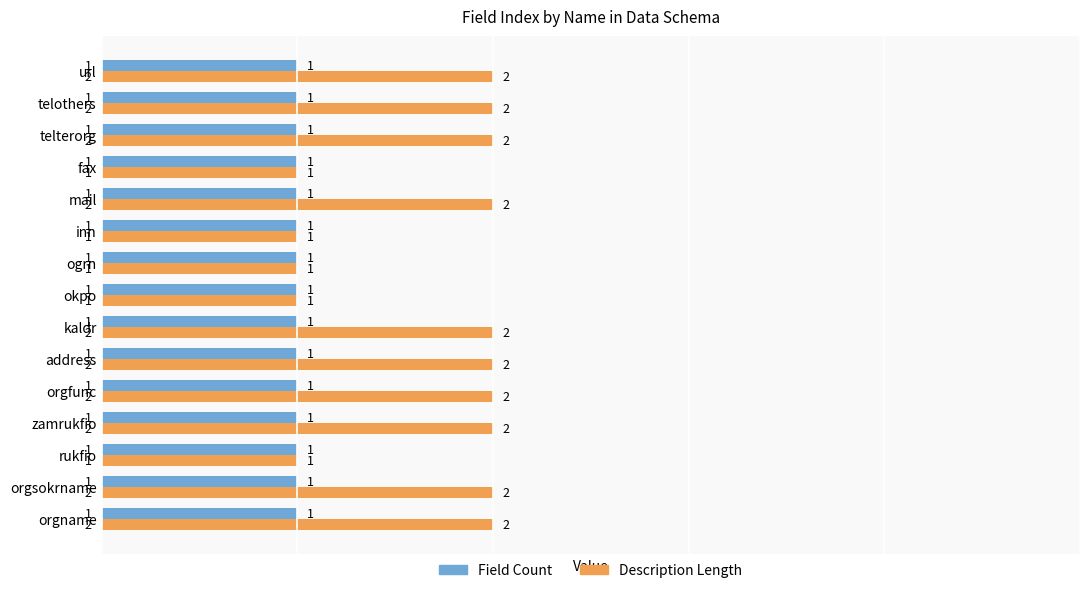

The Description Length series shows 2 at orgname. True or false?

True